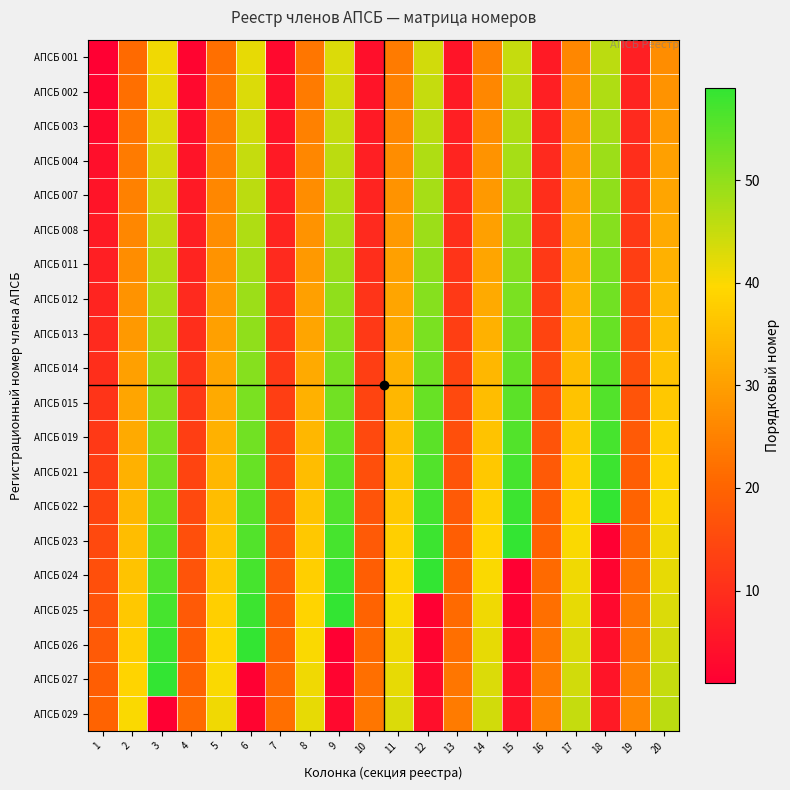

Reading left to right, list all the values displayed in this chart.

АПСБ 001: 1=1	2=21	3=41	4=2	5=22	6=42	7=3	8=23	9=43	10=4	11=24	12=44	13=5	14=25	15=45	16=6	17=26	18=46	19=7	20=27
АПСБ 002: 1=2	2=22	3=42	4=3	5=23	6=43	7=4	8=24	9=44	10=5	11=25	12=45	13=6	14=26	15=46	16=7	17=27	18=47	19=8	20=28
АПСБ 003: 1=3	2=23	3=43	4=4	5=24	6=44	7=5	8=25	9=45	10=6	11=26	12=46	13=7	14=27	15=47	16=8	17=28	18=48	19=9	20=29
АПСБ 004: 1=4	2=24	3=44	4=5	5=25	6=45	7=6	8=26	9=46	10=7	11=27	12=47	13=8	14=28	15=48	16=9	17=29	18=49	19=10	20=30
АПСБ 007: 1=5	2=25	3=45	4=6	5=26	6=46	7=7	8=27	9=47	10=8	11=28	12=48	13=9	14=29	15=49	16=10	17=30	18=50	19=11	20=31
АПСБ 008: 1=6	2=26	3=46	4=7	5=27	6=47	7=8	8=28	9=48	10=9	11=29	12=49	13=10	14=30	15=50	16=11	17=31	18=51	19=12	20=32
АПСБ 011: 1=7	2=27	3=47	4=8	5=28	6=48	7=9	8=29	9=49	10=10	11=30	12=50	13=11	14=31	15=51	16=12	17=32	18=52	19=13	20=33
АПСБ 012: 1=8	2=28	3=48	4=9	5=29	6=49	7=10	8=30	9=50	10=11	11=31	12=51	13=12	14=32	15=52	16=13	17=33	18=53	19=14	20=34
АПСБ 013: 1=9	2=29	3=49	4=10	5=30	6=50	7=11	8=31	9=51	10=12	11=32	12=52	13=13	14=33	15=53	16=14	17=34	18=54	19=15	20=35
АПСБ 014: 1=10	2=30	3=50	4=11	5=31	6=51	7=12	8=32	9=52	10=13	11=33	12=53	13=14	14=34	15=54	16=15	17=35	18=55	19=16	20=36
АПСБ 015: 1=11	2=31	3=51	4=12	5=32	6=52	7=13	8=33	9=53	10=14	11=34	12=54	13=15	14=35	15=55	16=16	17=36	18=56	19=17	20=37
АПСБ 019: 1=12	2=32	3=52	4=13	5=33	6=53	7=14	8=34	9=54	10=15	11=35	12=55	13=16	14=36	15=56	16=17	17=37	18=57	19=18	20=38
АПСБ 021: 1=13	2=33	3=53	4=14	5=34	6=54	7=15	8=35	9=55	10=16	11=36	12=56	13=17	14=37	15=57	16=18	17=38	18=58	19=19	20=39
АПСБ 022: 1=14	2=34	3=54	4=15	5=35	6=55	7=16	8=36	9=56	10=17	11=37	12=57	13=18	14=38	15=58	16=19	17=39	18=59	19=20	20=40
АПСБ 023: 1=15	2=35	3=55	4=16	5=36	6=56	7=17	8=37	9=57	10=18	11=38	12=58	13=19	14=39	15=59	16=20	17=40	18=1	19=21	20=41
АПСБ 024: 1=16	2=36	3=56	4=17	5=37	6=57	7=18	8=38	9=58	10=19	11=39	12=59	13=20	14=40	15=1	16=21	17=41	18=2	19=22	20=42
АПСБ 025: 1=17	2=37	3=57	4=18	5=38	6=58	7=19	8=39	9=59	10=20	11=40	12=1	13=21	14=41	15=2	16=22	17=42	18=3	19=23	20=43
АПСБ 026: 1=18	2=38	3=58	4=19	5=39	6=59	7=20	8=40	9=1	10=21	11=41	12=2	13=22	14=42	15=3	16=23	17=43	18=4	19=24	20=44
АПСБ 027: 1=19	2=39	3=59	4=20	5=40	6=1	7=21	8=41	9=2	10=22	11=42	12=3	13=23	14=43	15=4	16=24	17=44	18=5	19=25	20=45
АПСБ 029: 1=20	2=40	3=1	4=21	5=41	6=2	7=22	8=42	9=3	10=23	11=43	12=4	13=24	14=44	15=5	16=25	17=45	18=6	19=26	20=46